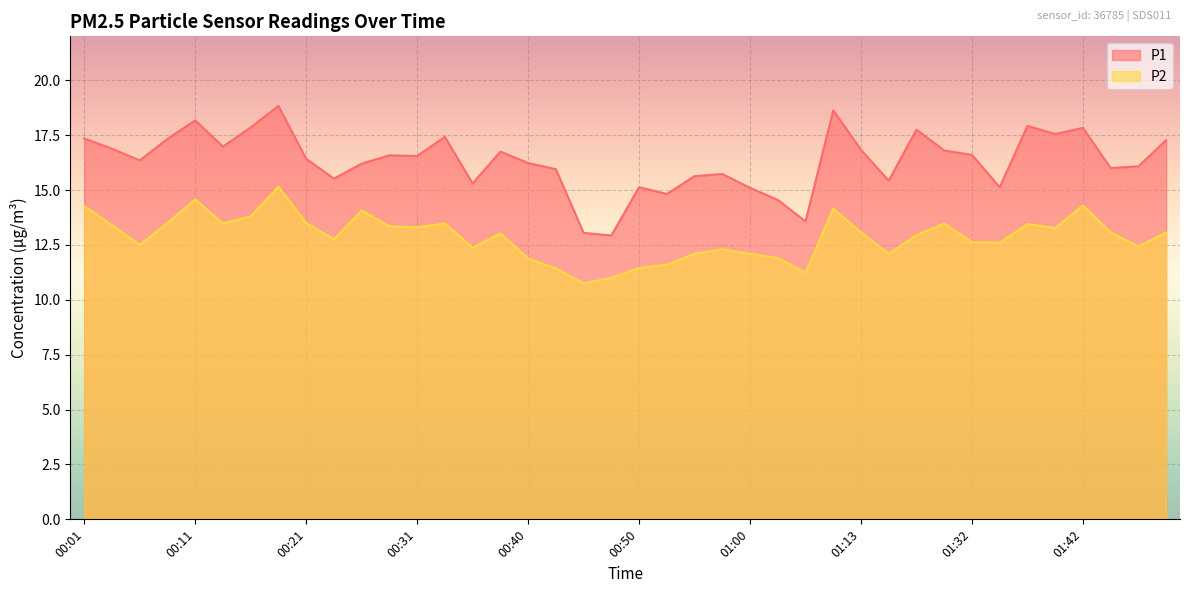

What is the total value across all series at 00:23?

28.3